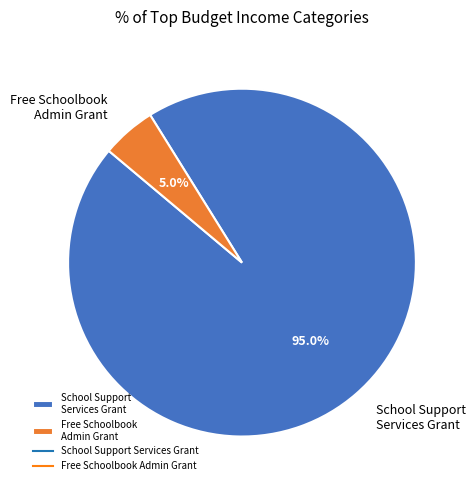

Which slice represents more than half of the pie?

School Support Services Grant